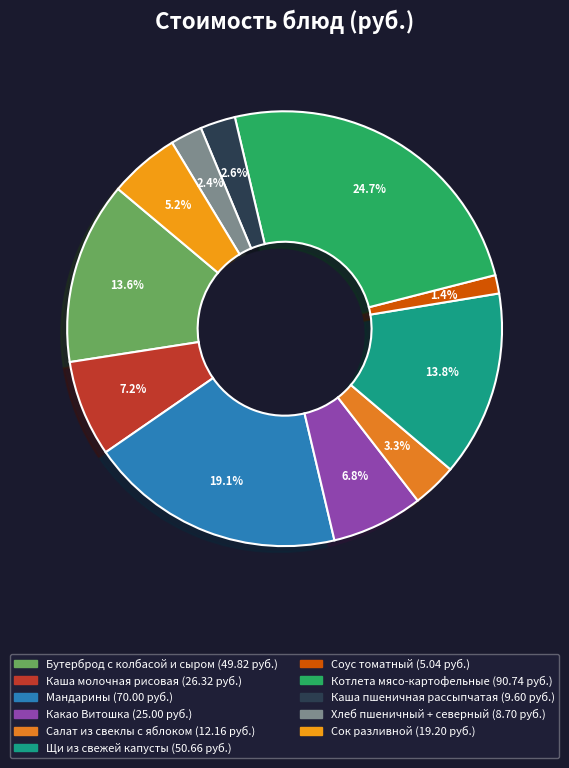

Which category has the biggest portion of the pie?

Котлета мясо-картофельные